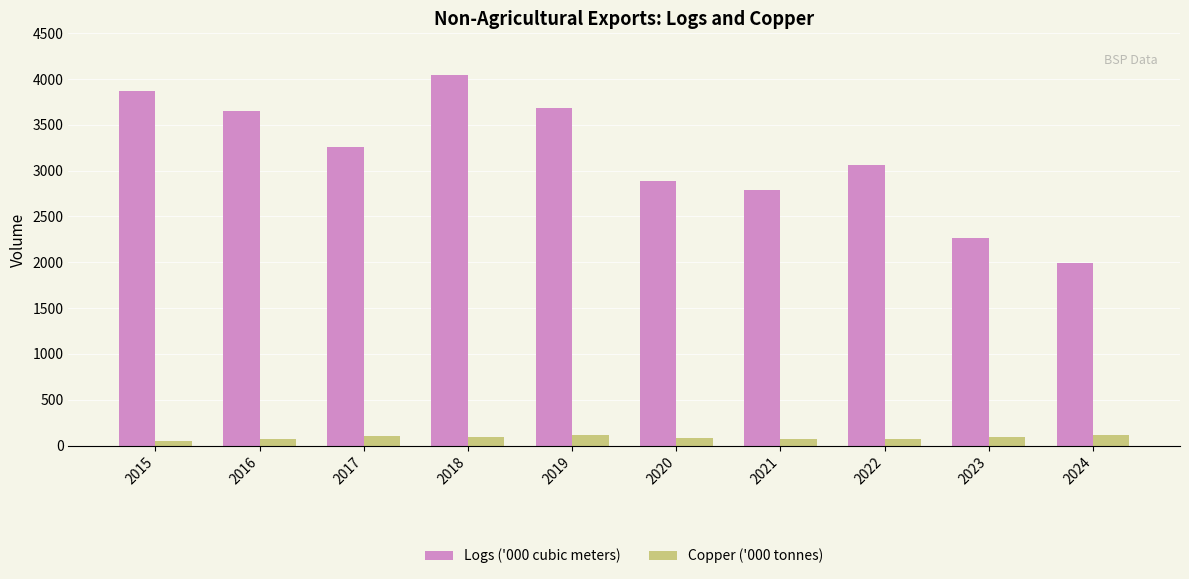

Is it true that Copper ('000 tonnes) equals 94.7 at 2023?

True